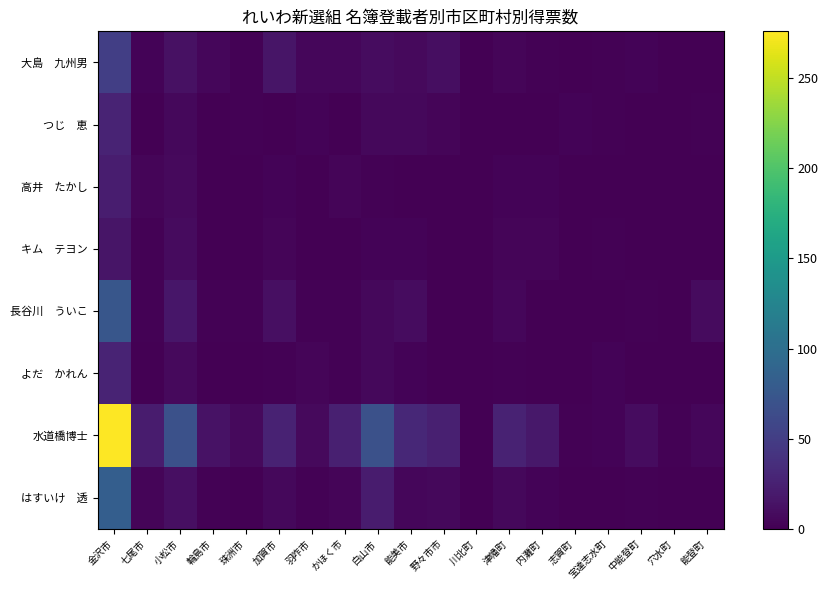

What is the spread (max minus min) of values at 能登町?

8